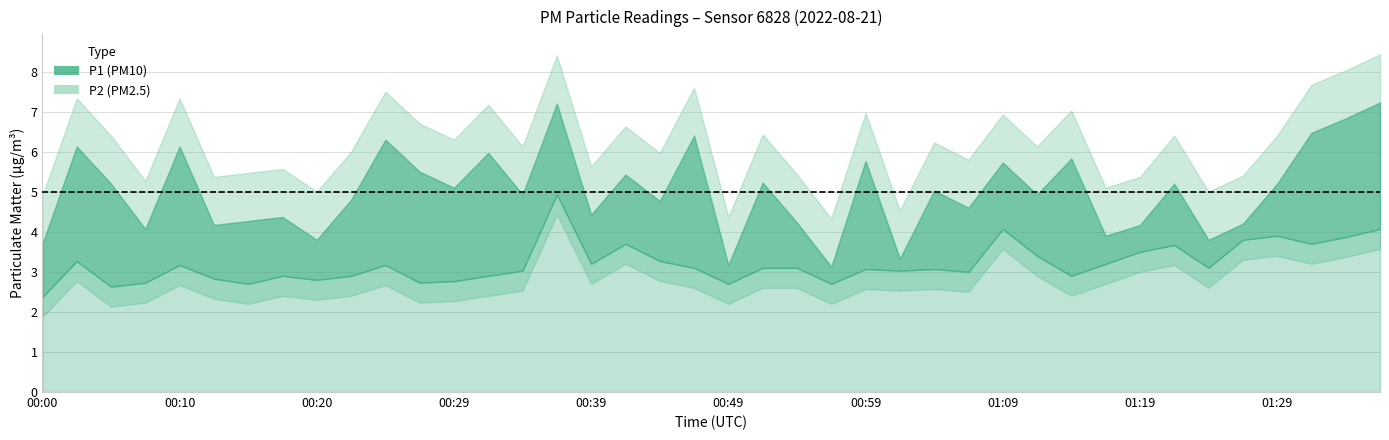

Rank the series by their average value, from lowest to highest.

P2, P1